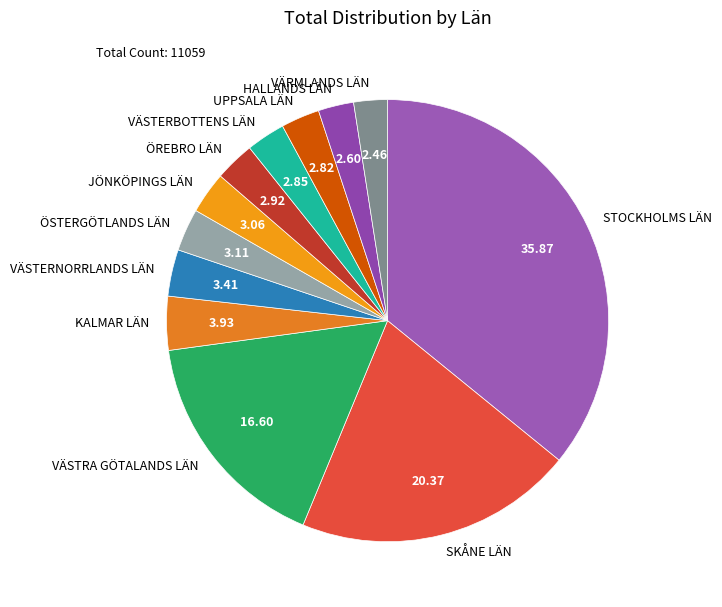

Is the sum of VÄSTERNORRLANDS LÄN and STOCKHOLMS LÄN greater than half?

No